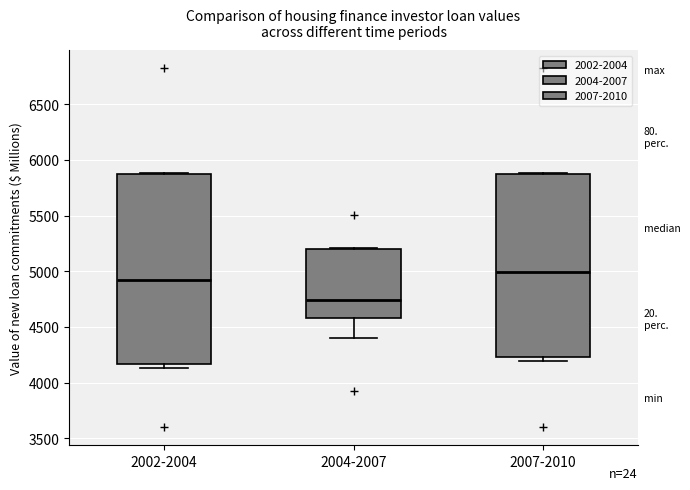

Reading left to right, transcribe this box plot: for each box, give where its median line is, the range the box spans, and where its two whiskers end, as read against the y-axis. The values are not printed on the chart, so give them approximately, as read against the axis.

2002-2004: median 4900, box 4150 to 5850, whiskers 4150 (just below the box's lower edge) to 5900
2004-2007: median 4750, box 4600 to 5200, whiskers 4400 to 5200
2007-2010: median 5000, box 4250 to 5850, whiskers 4200 to 5900